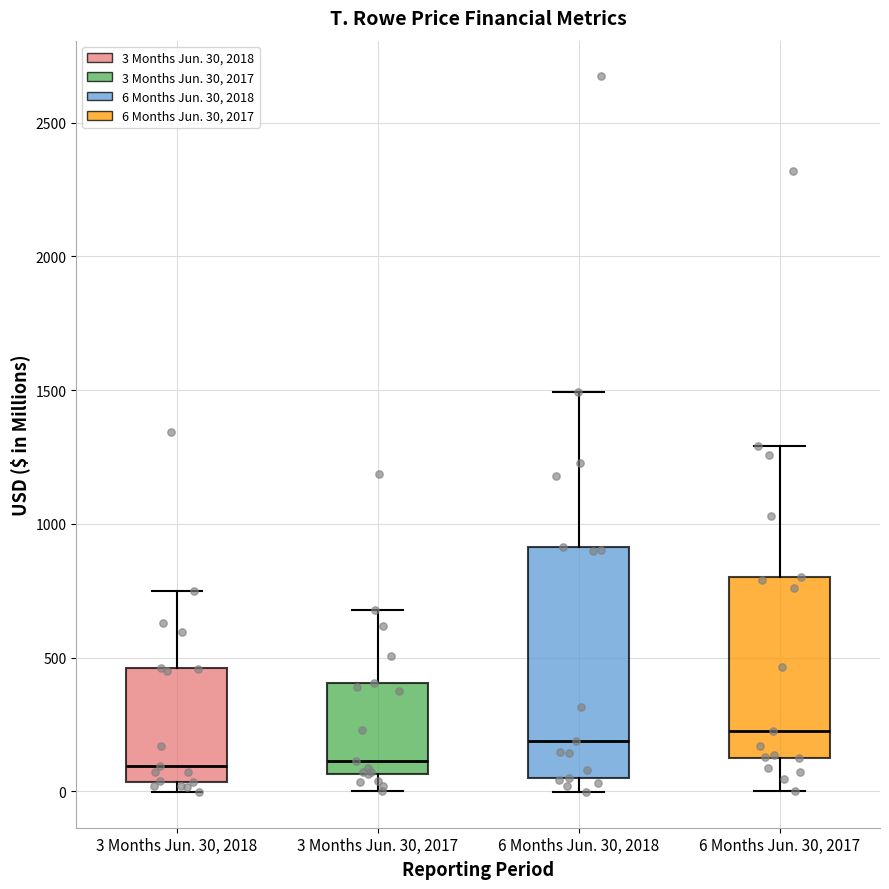

Reading left to right, read every box against the y-axis: the position of its median line, the range the box covers, and the ends of its whiskers. The values are not printed on the chart, so give them approximately, as read against the axis.

3 Months Jun. 30, 2018: median 100, box 50 to 450, whiskers 0 to 750
3 Months Jun. 30, 2017: median 100, box 50 to 400, whiskers 0 to 700
6 Months Jun. 30, 2018: median 200, box 50 to 900, whiskers 0 to 1500
6 Months Jun. 30, 2017: median 250, box 100 to 800, whiskers 0 to 1300